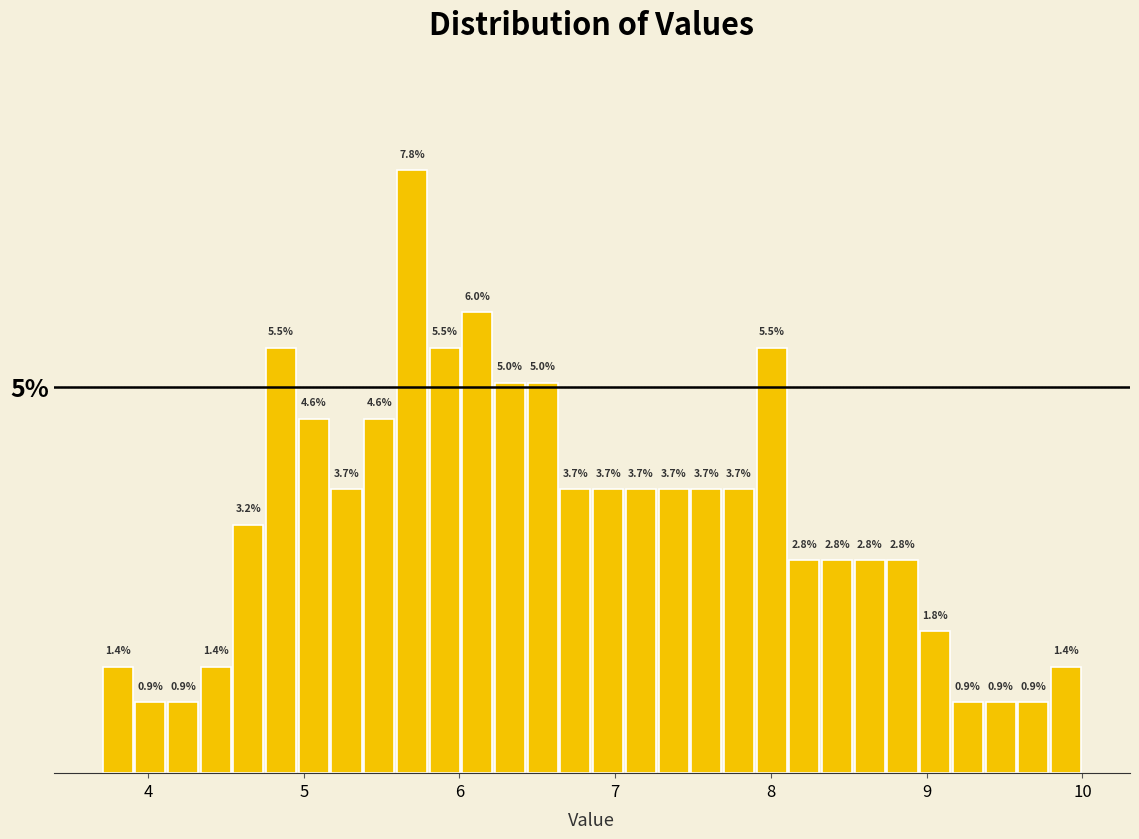

Read against the x-axis, roughly where is the centre of the tallest bar?

5.7